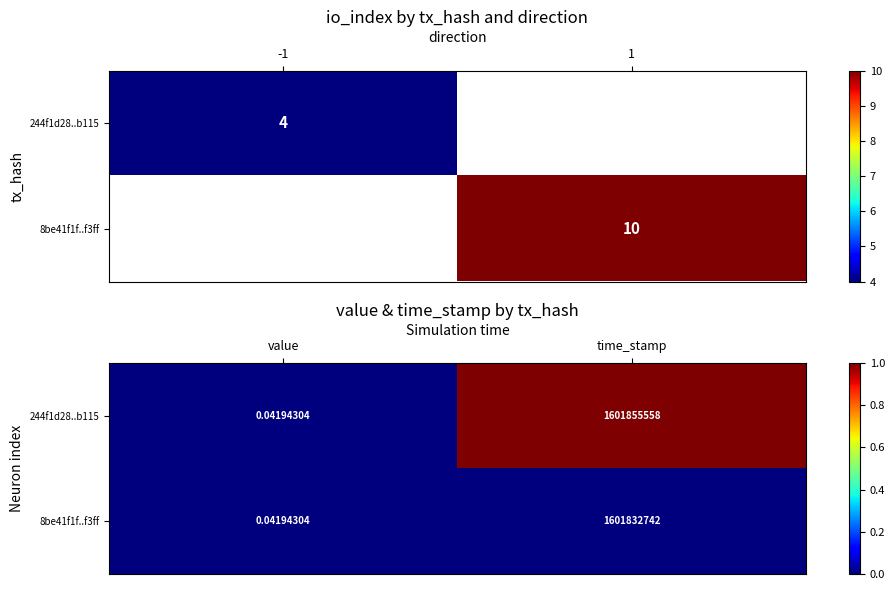

Between value and time_stamp, which is larger?

time_stamp